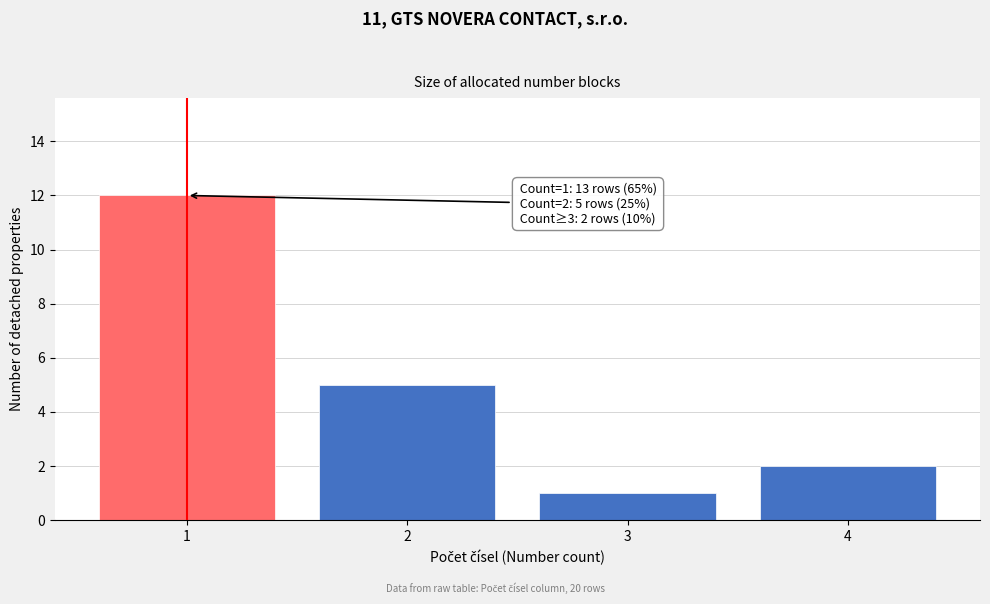

Reading right to left, transcribe all the data shown in this chart.

2	1	5	12